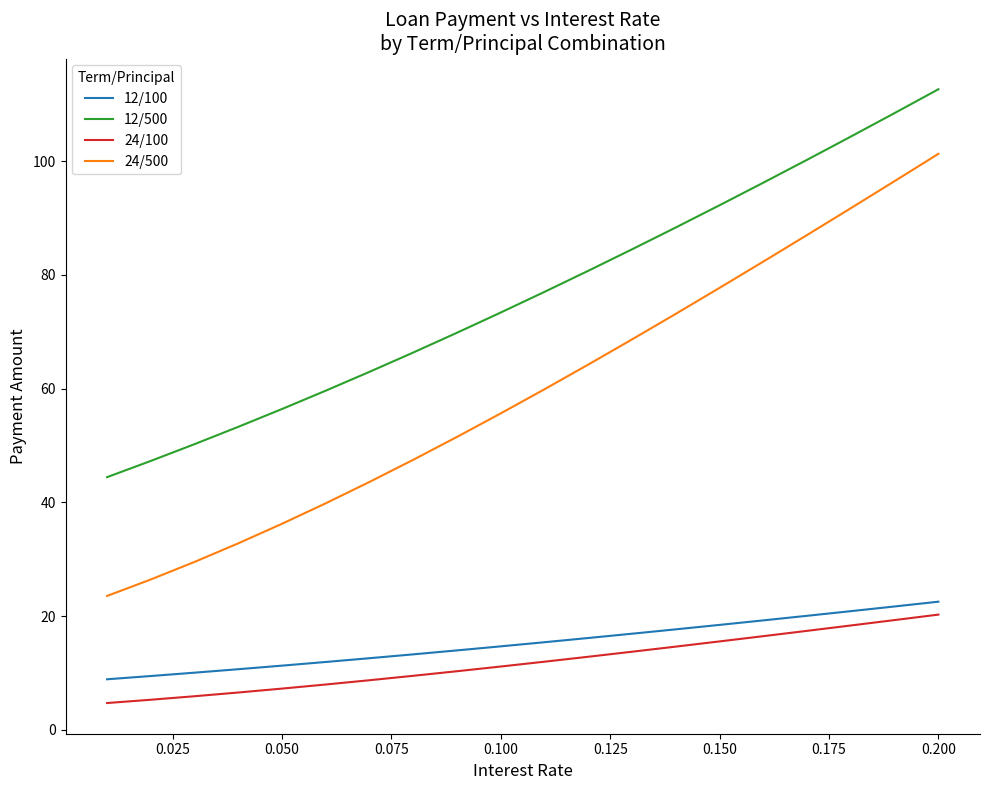

Reading left to right, what are all the values shown in this chart?

12/100: 8.9	9.5	10.0	10.7	11.3	11.9	12.6	13.3	14.0	14.7	15.4	16.1	16.9	17.7	18.4	19.2	20.0	20.9	21.7	22.5
12/500: 44.4	47.3	50.2	53.3	56.4	59.6	63.0	66.3	69.8	73.4	77.0	80.7	84.5	88.3	92.2	96.2	100.2	104.3	108.4	112.6
24/100: 4.7	5.3	5.9	6.6	7.2	8.0	8.7	9.5	10.3	11.1	12.0	12.8	13.7	14.6	15.5	16.5	17.4	18.3	19.3	20.3
24/500: 23.5	26.4	29.5	32.8	36.2	39.8	43.6	47.5	51.5	55.6	59.9	64.2	68.7	73.2	77.7	82.3	87.0	91.7	96.5	101.3